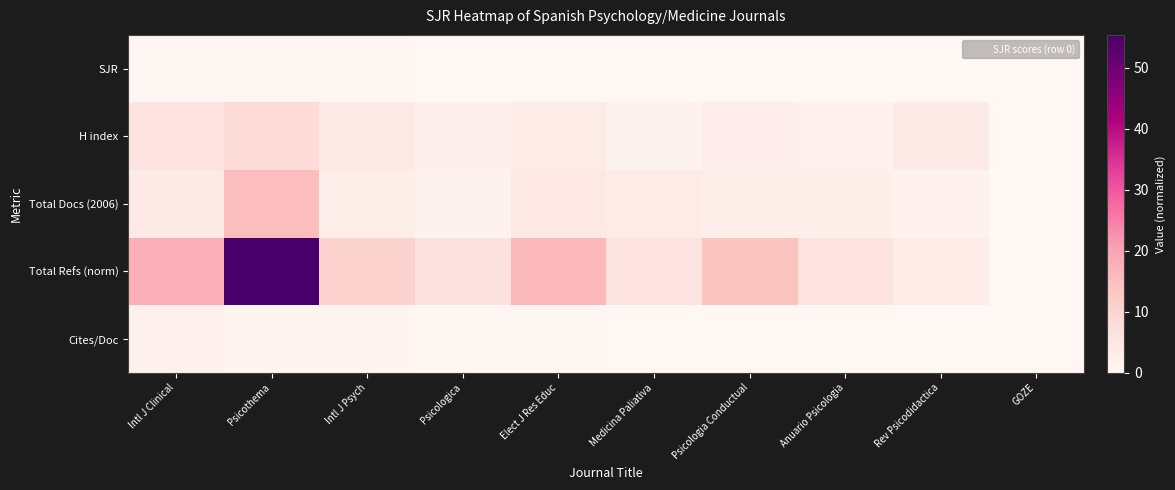

Between Anuario Psicologia and GOZE, which series saw the biggest shift?

Total Refs (norm)